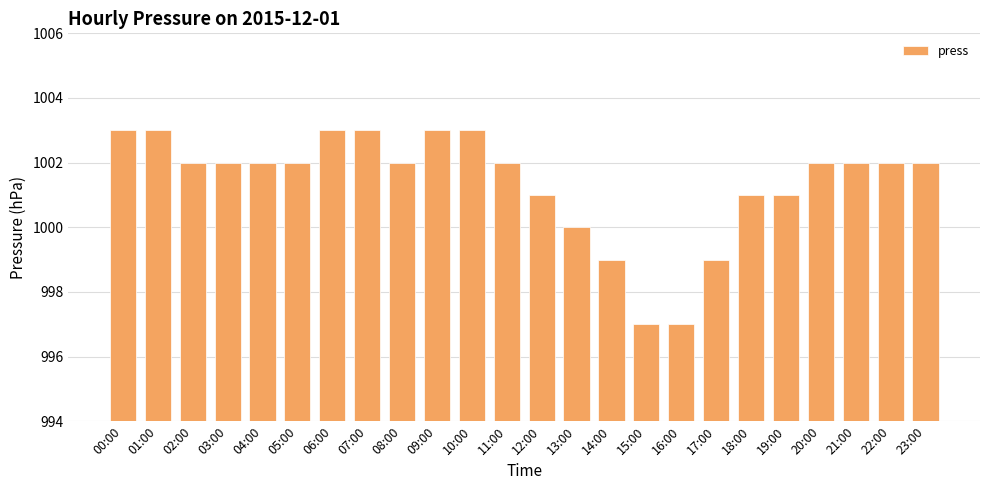

Is it true that the value at 18:00 is 1001?

True